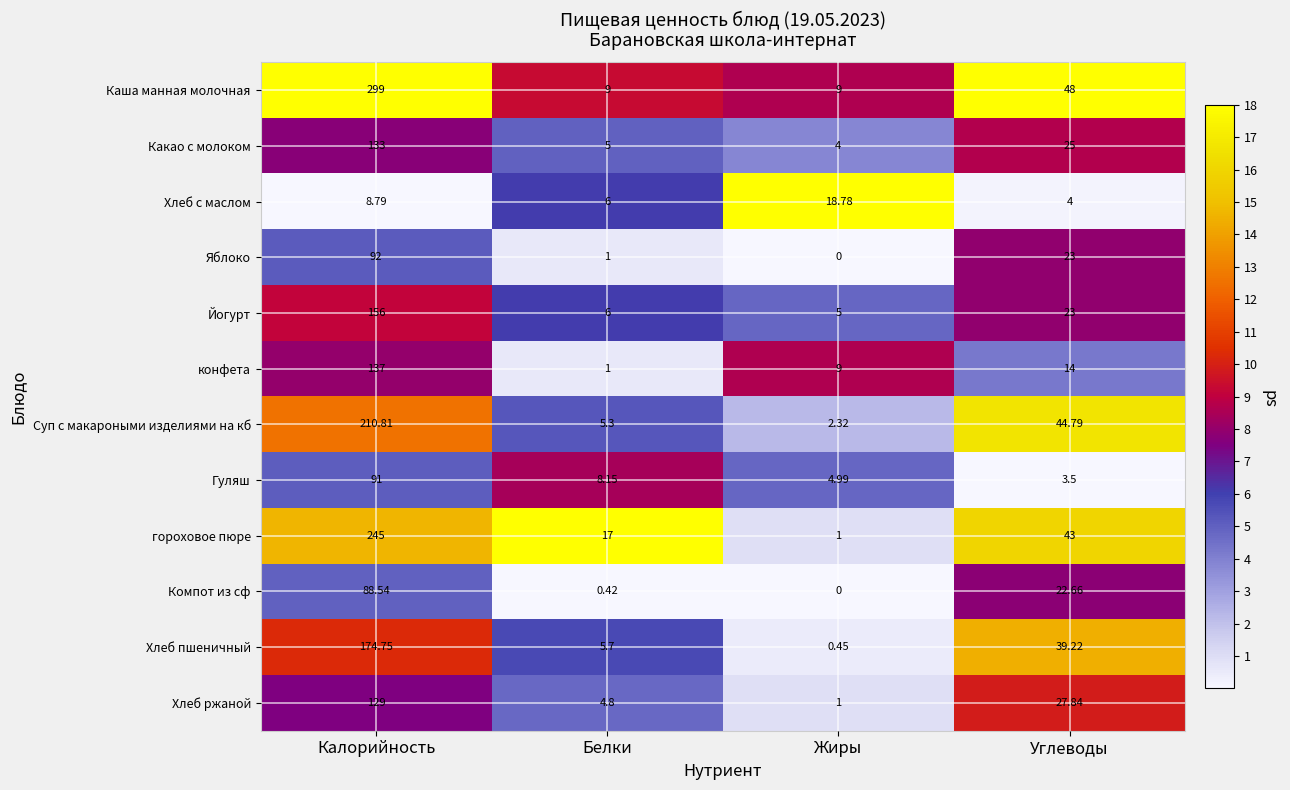

At which label does Компот из сф reach its peak?

Калорийность